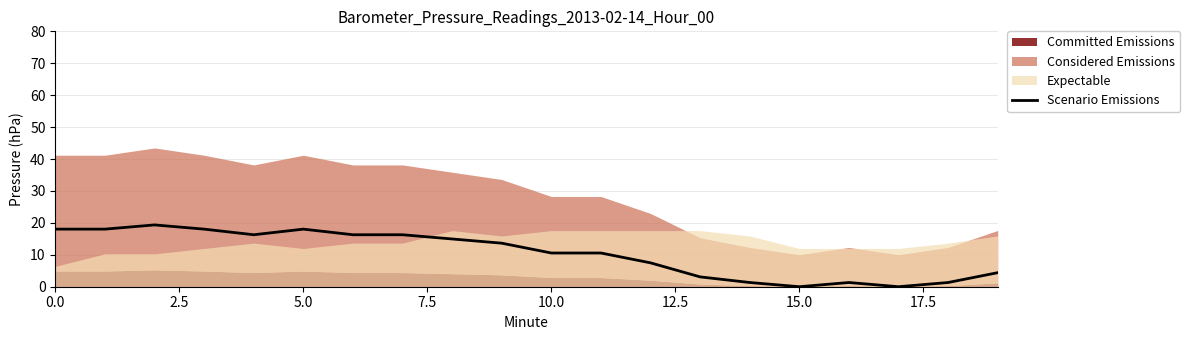

What is the change in value from 10 to 14?

-9.2